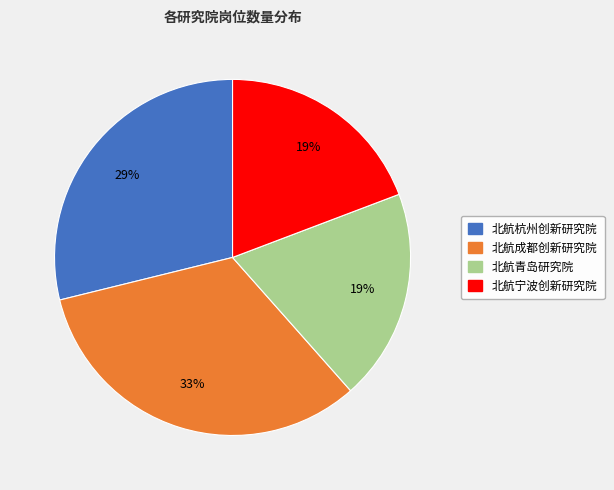

Which category has the biggest portion of the pie?

北航成都创新研究院